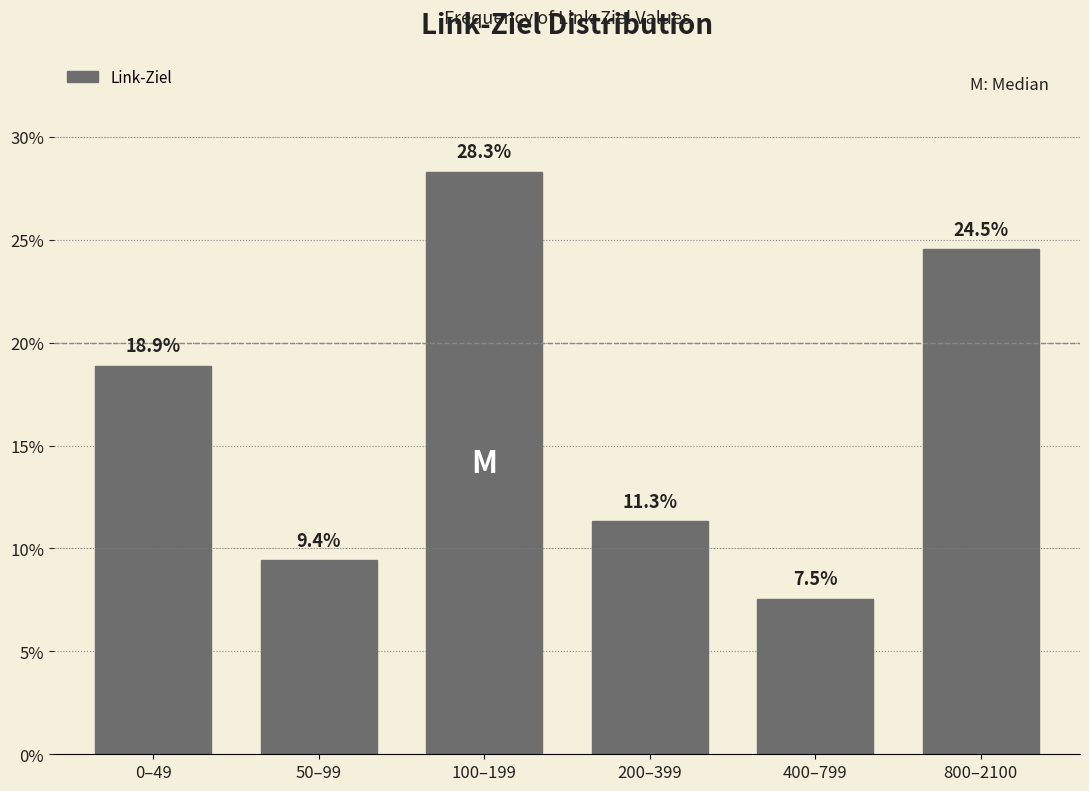

Are the bars horizontal?

No